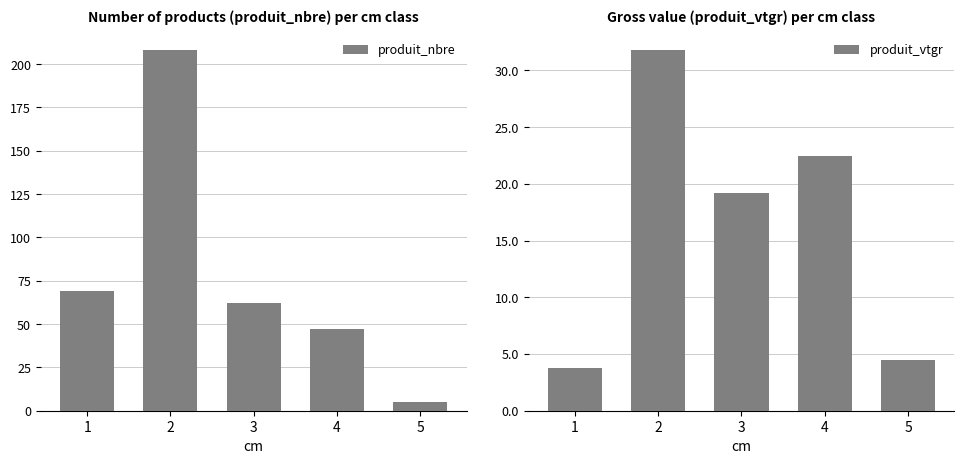

What is the difference between the maximum and minimum values in the produit_vtgr series?

28.0